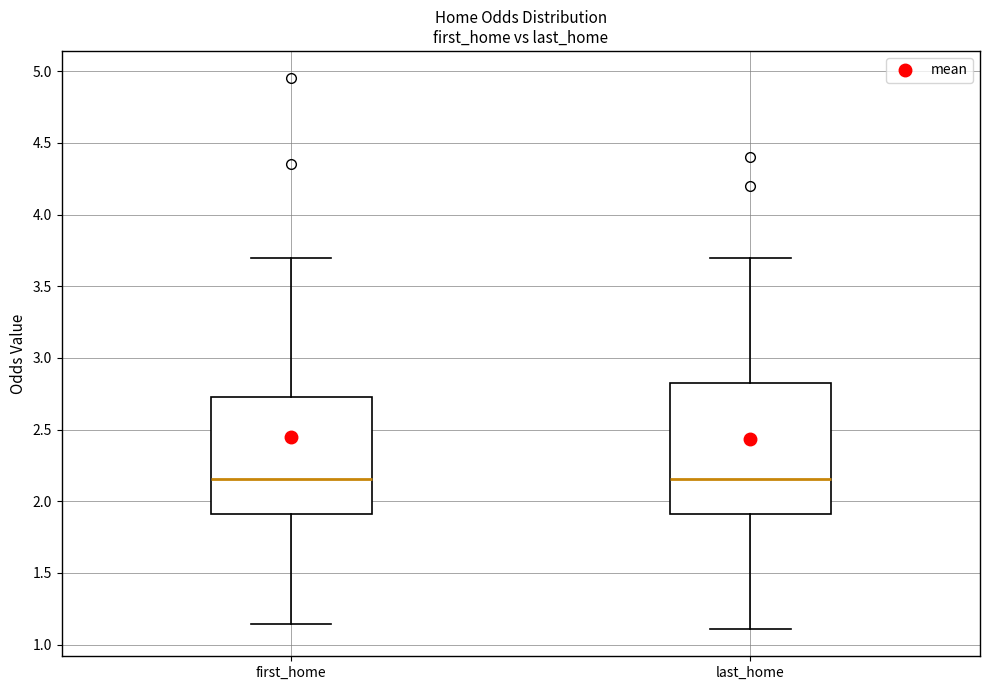

Reading left to right, transcribe this box plot: for each box, give where its median line is, the range the box spans, and where its two whiskers end, as read against the y-axis. The values are not printed on the chart, so give them approximately, as read against the axis.

first_home: median 2.15, box 1.90 to 2.75, whiskers 1.15 to 3.70
last_home: median 2.15, box 1.90 to 2.80, whiskers 1.10 to 3.70